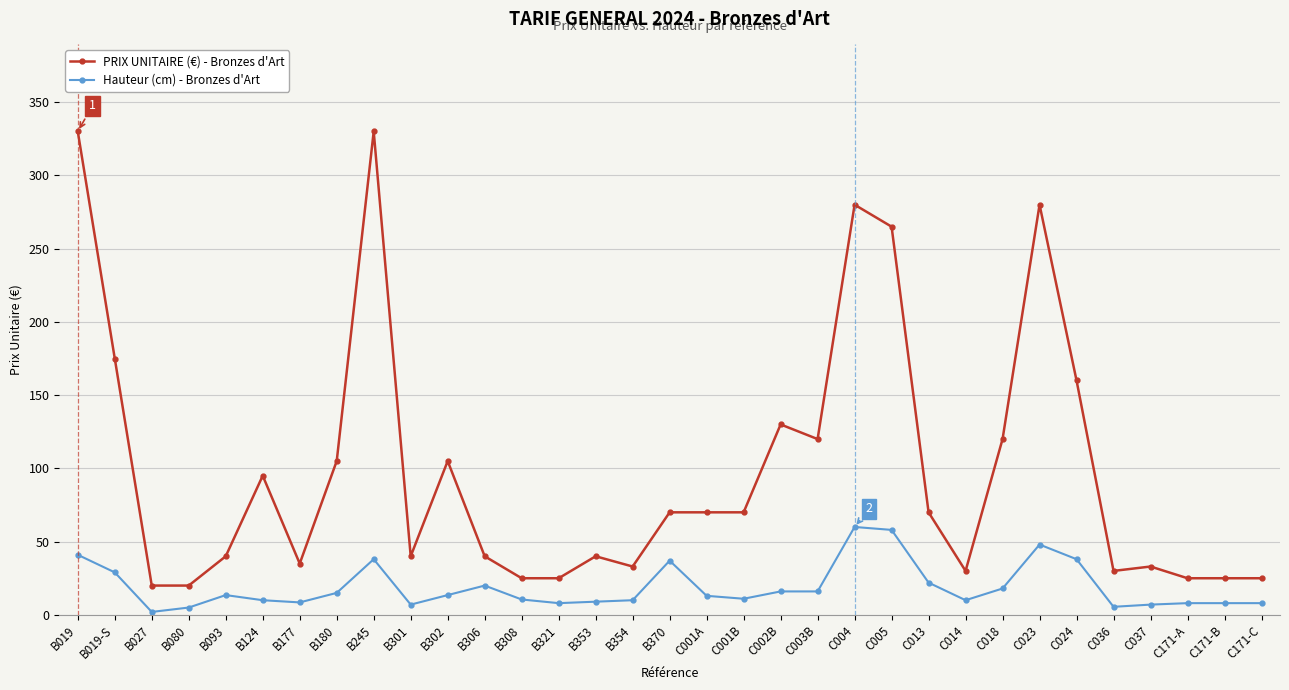

What is the difference between the highest and lowest values at C036?

24.5